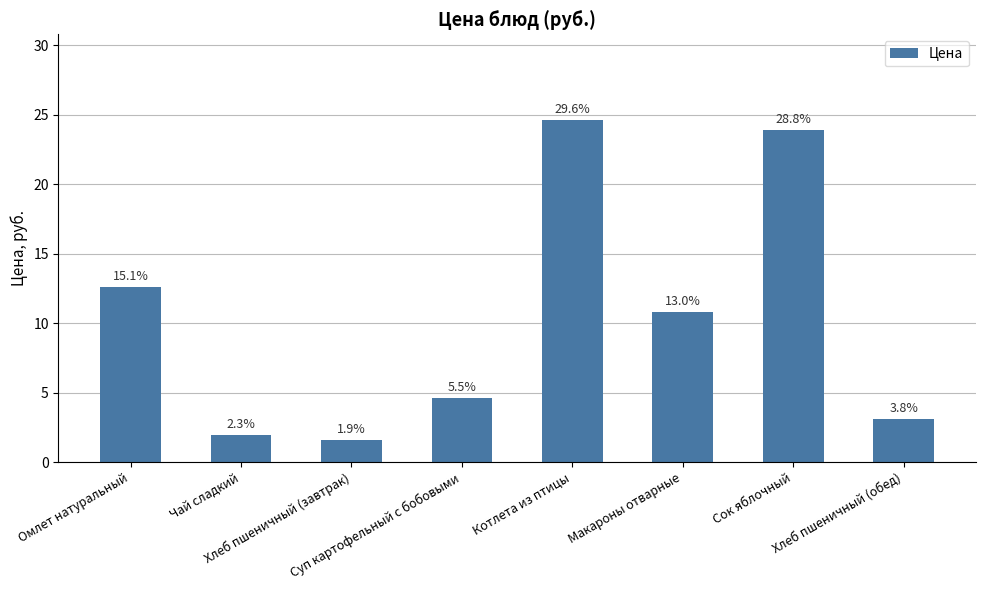

What value does the data have at Сок яблочный?

23.9